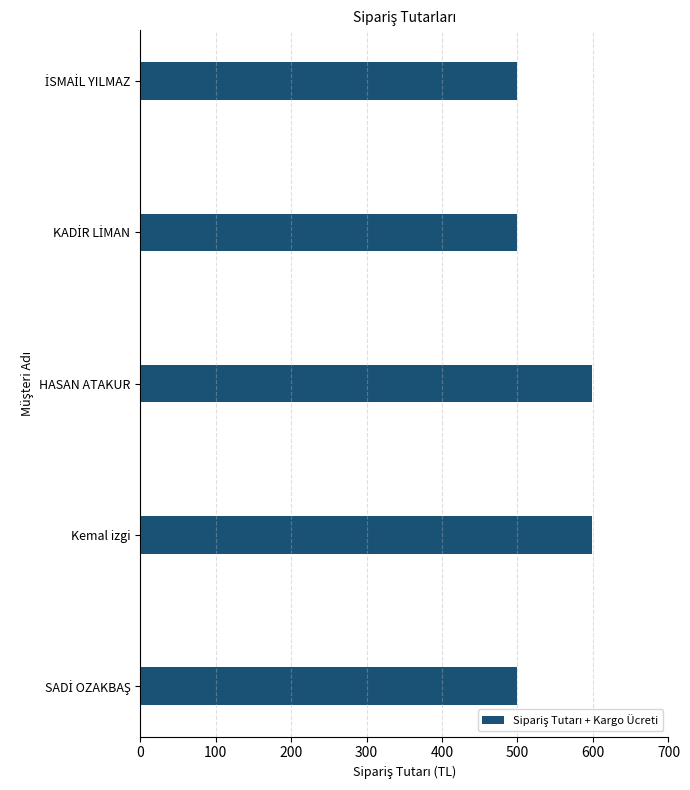

Reading bottom to top, list all the values displayed in this chart.

499	599	599	499	499